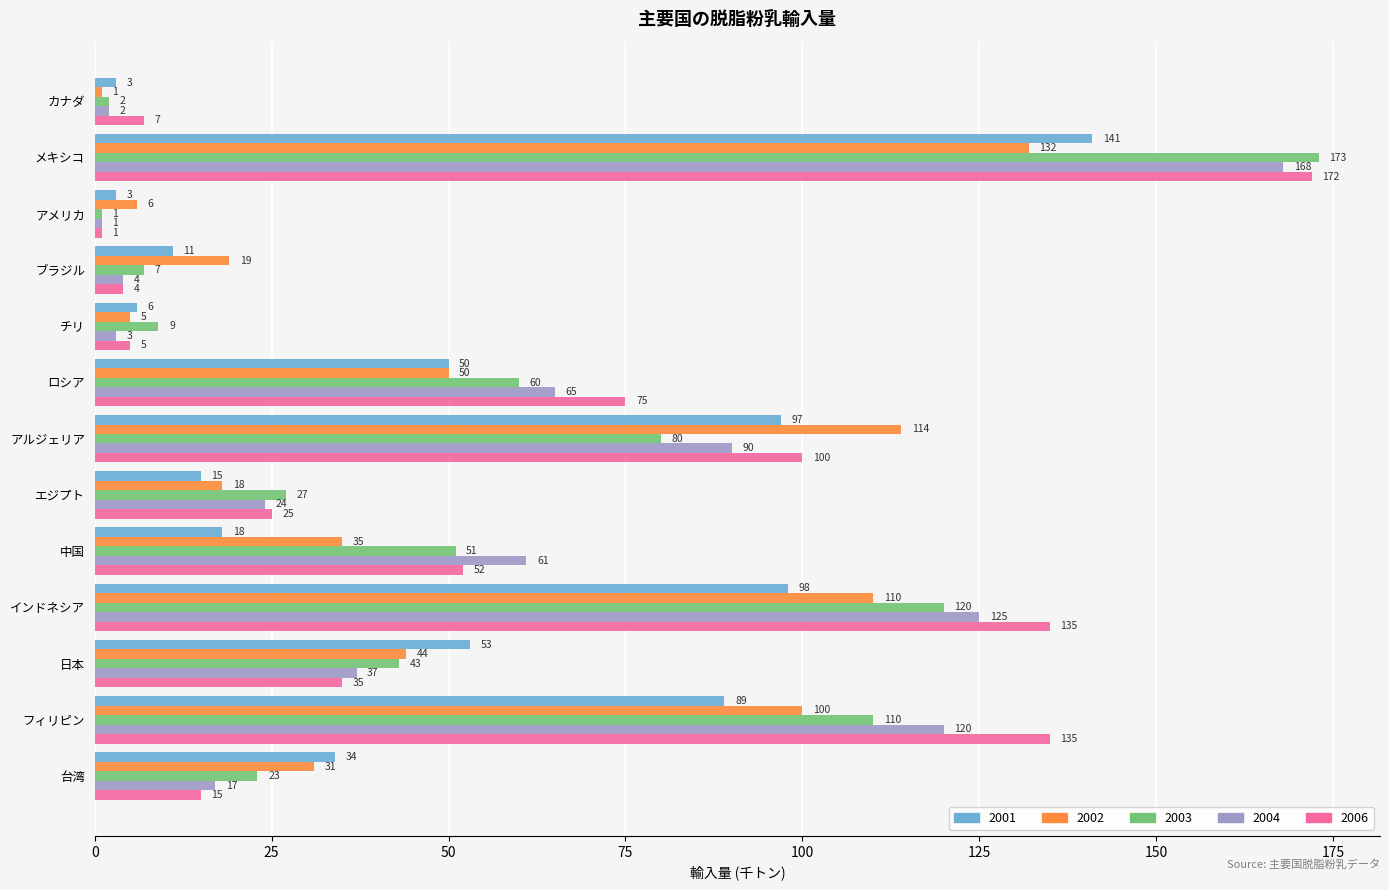

What value does the 2001 series have at フィリピン?

89